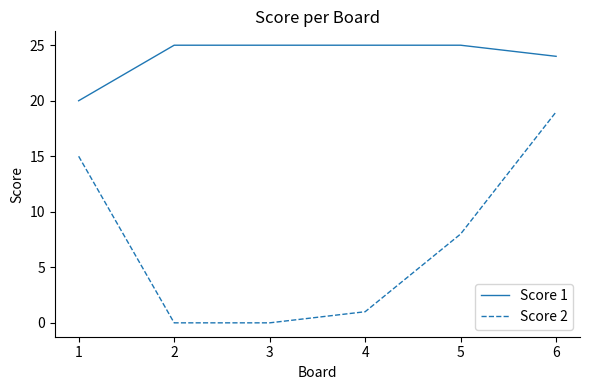

At which category is the sum across all series the highest?

6